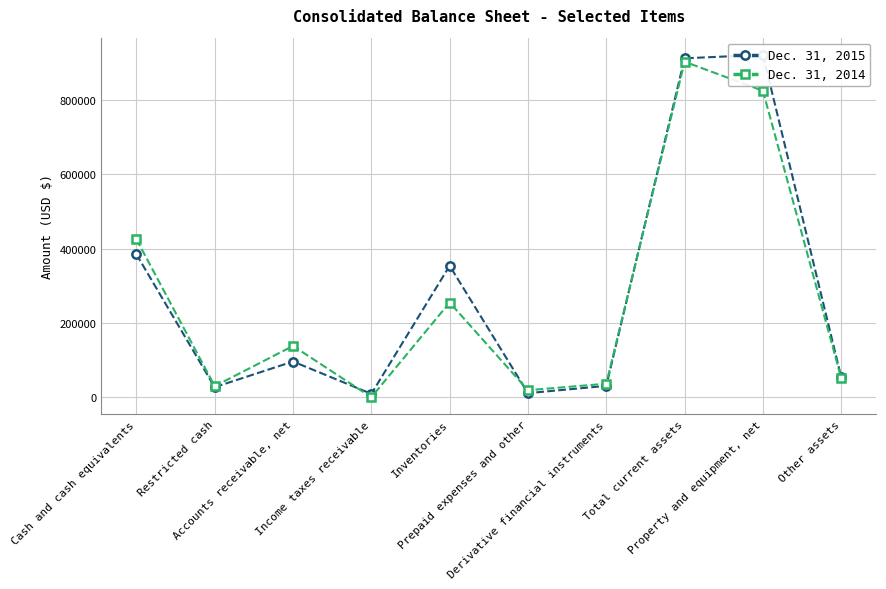

Which category has the lowest value in the Dec. 31, 2014 series?

Income taxes receivable